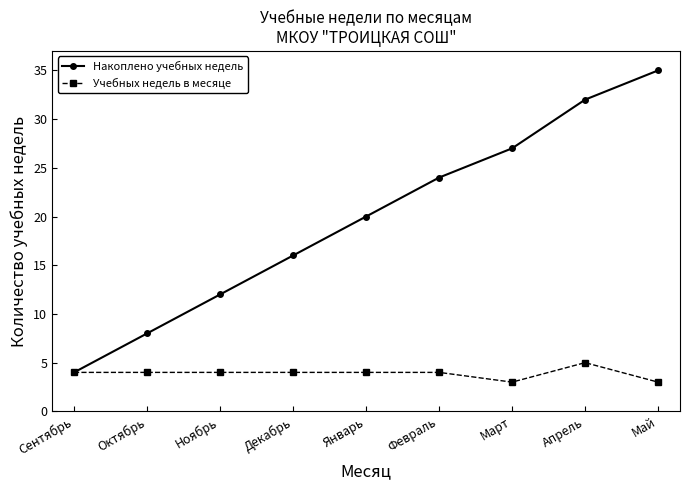

What is the difference between the Учебных недель в месяце values at Май and Февраль?

1